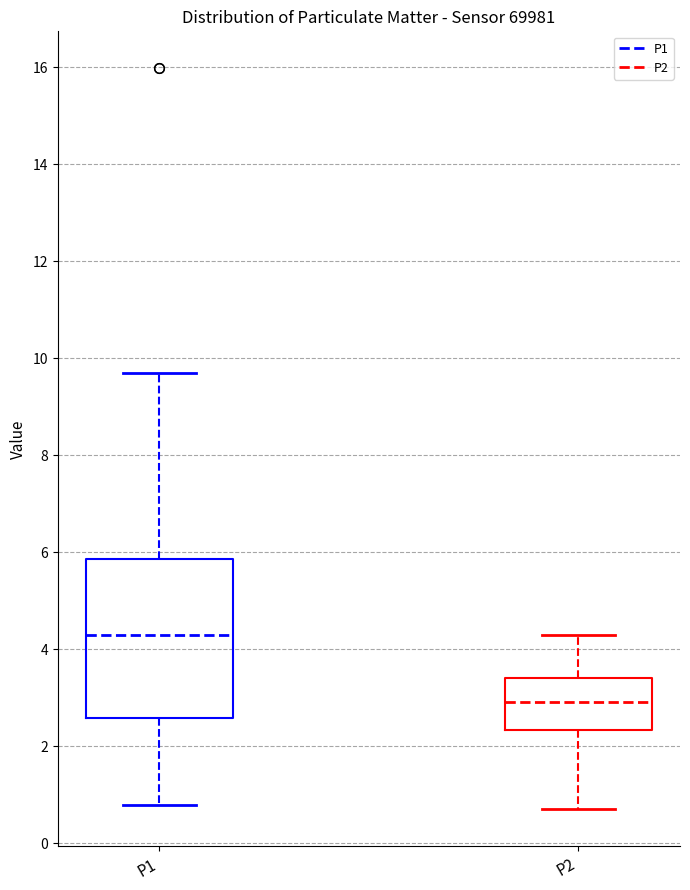

Reading left to right, transcribe this box plot: for each box, give where its median line is, the range the box spans, and where its two whiskers end, as read against the y-axis. The values are not printed on the chart, so give them approximately, as read against the axis.

P1: median 4.4, box 2.6 to 5.8, whiskers 0.8 to 9.8
P2: median 3.0, box 2.4 to 3.4, whiskers 0.8 to 4.4